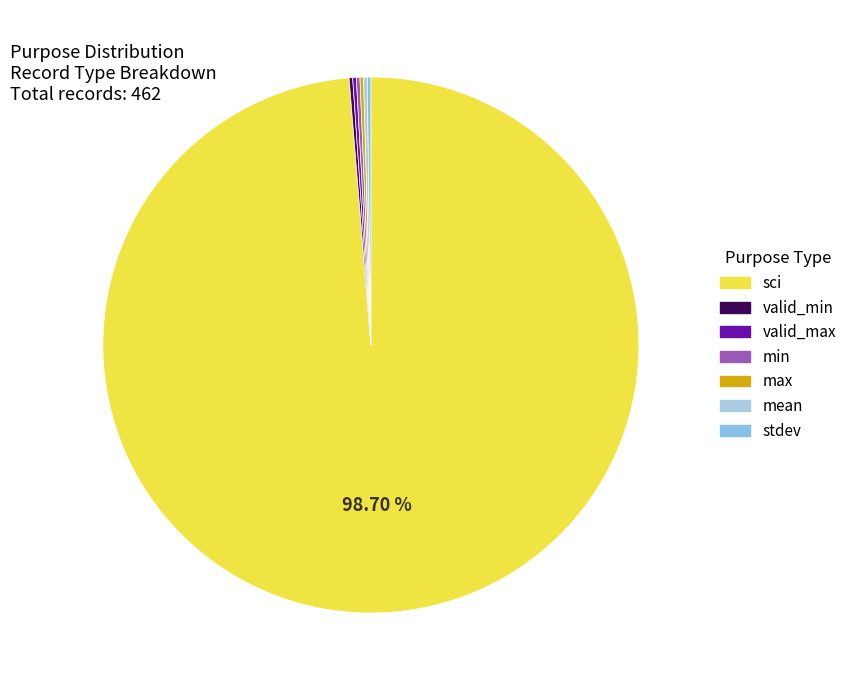

How many slices are in this pie chart?

7